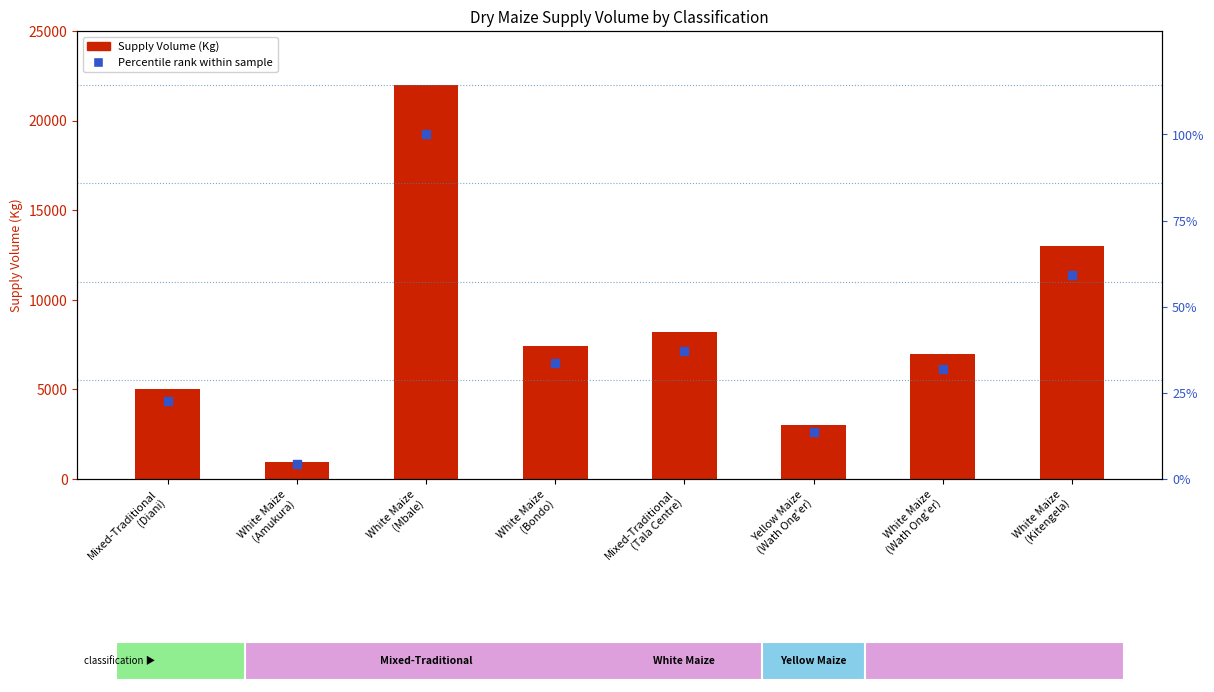

At how many categories does at least one series exceed 14376?

1